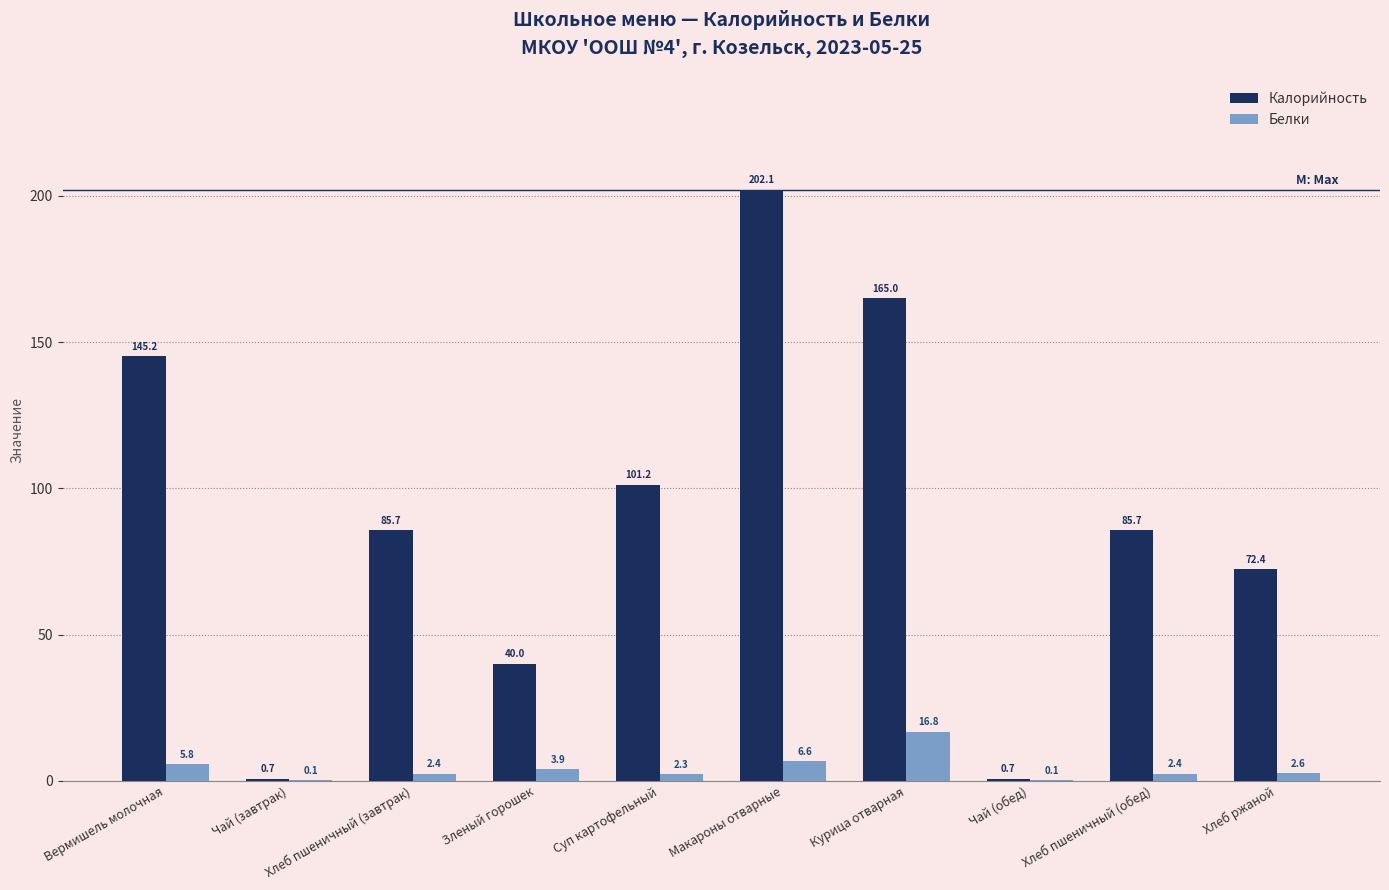

At which category is the sum across all series the highest?

Макароны отварные